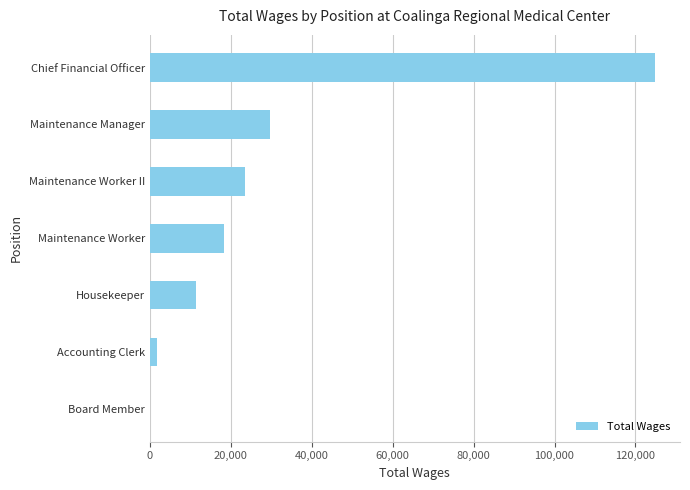

Is it true that the value at Housekeeper is 4286?

False